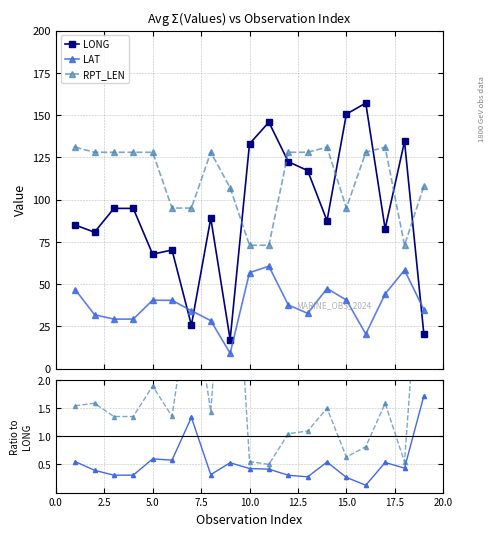

Is this an area chart (filled region under the line)?

No